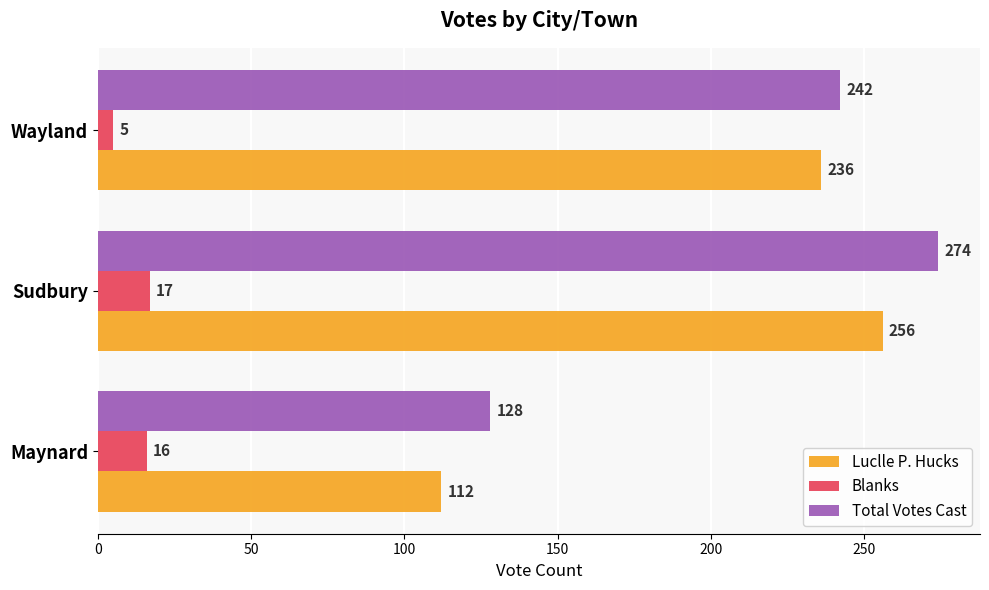

Which series has the largest total across all categories?

Total Votes Cast